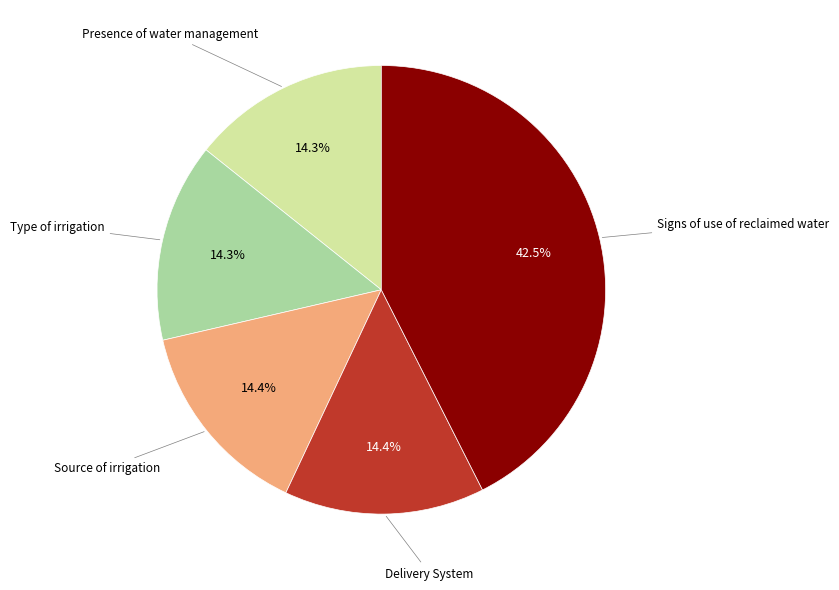

Is there any slice that represents more than half of the pie?

No